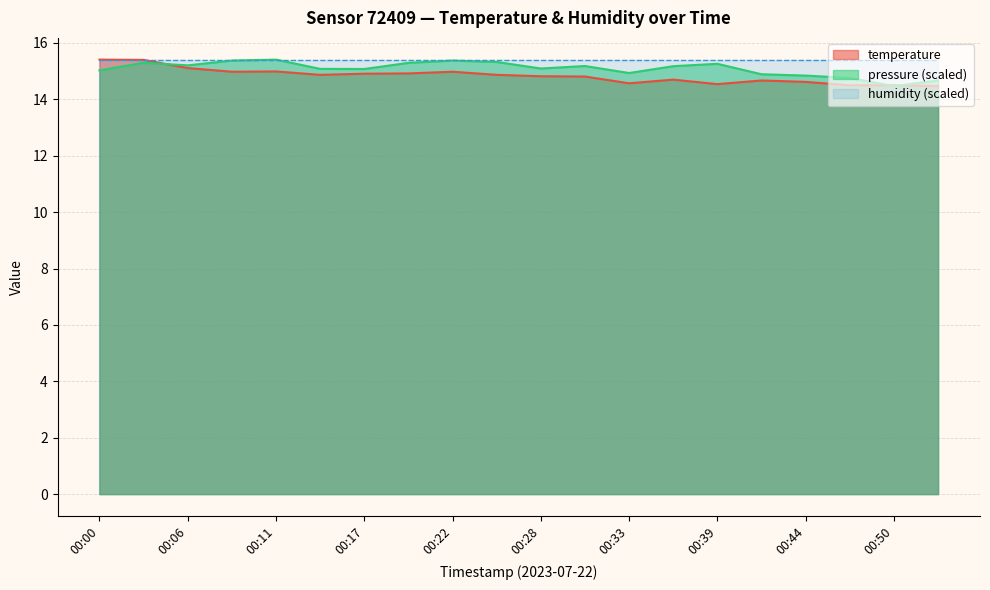

Read the pressure_norm value at 00:39.

15.3